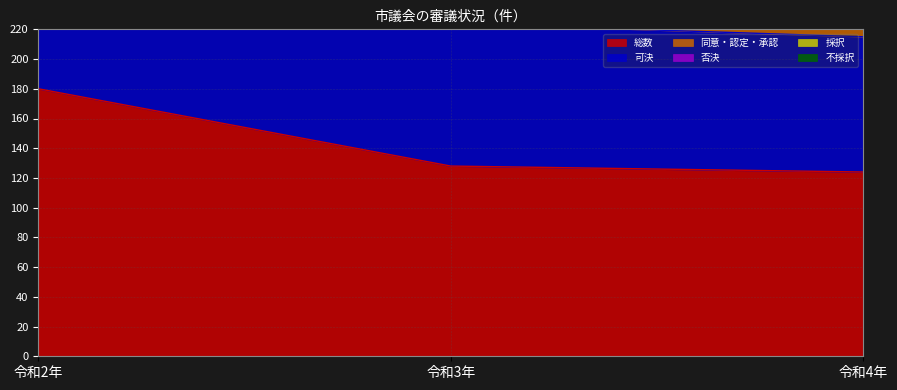

Between 令和3年 and 令和4年, which series saw the biggest shift?

可決